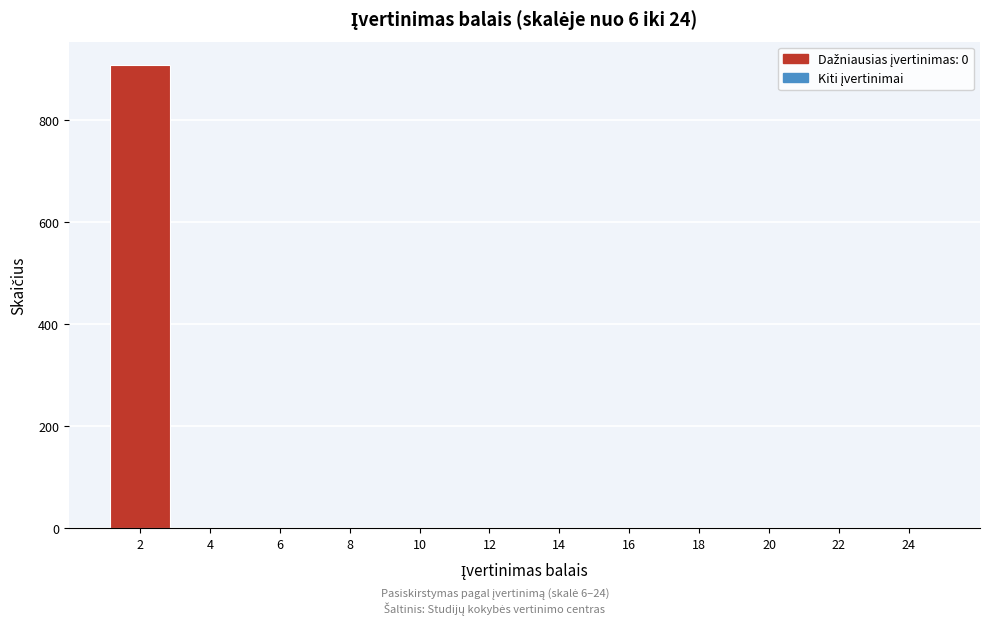

Reading left to right, extract all data points from this chart.

2=909	4=0	6=0	8=0	10=0	12=0	14=0	16=0	18=0	20=0	22=0	24=0